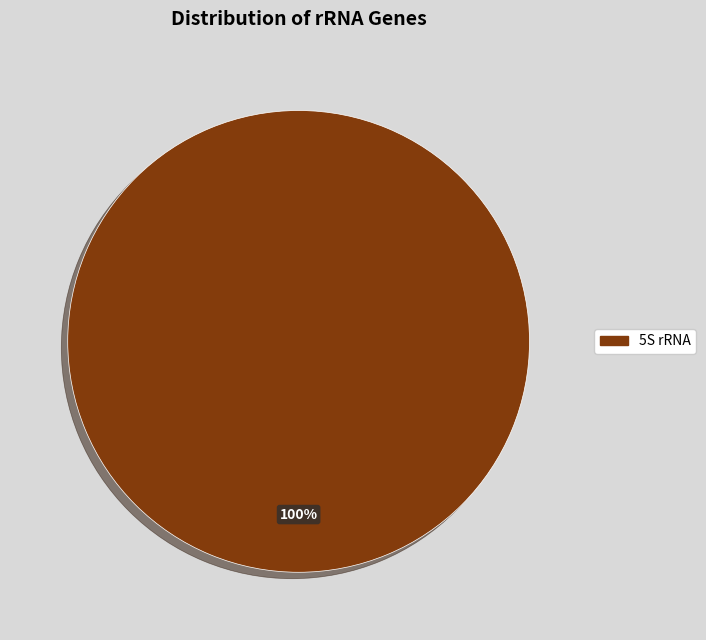

Rank the categories by value from lowest to highest.

5S rRNA